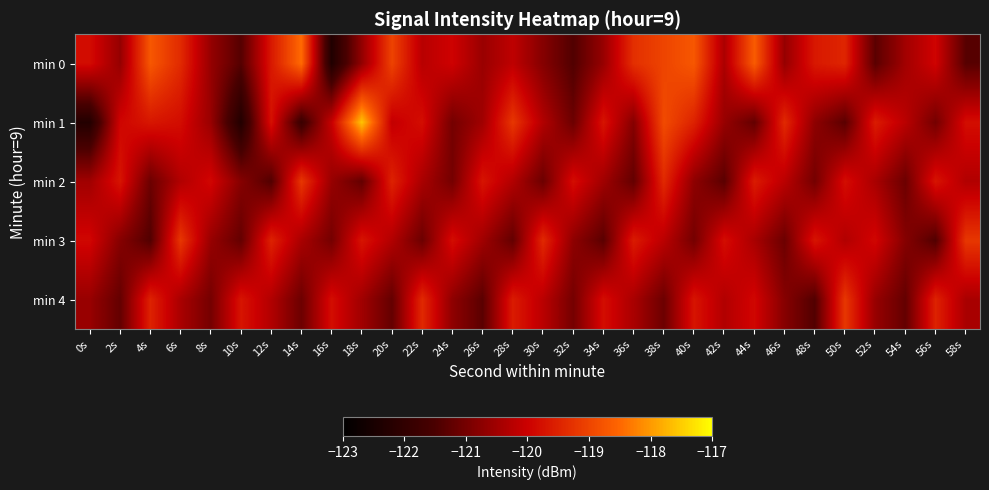

At which category is the sum across all series the highest?

38s